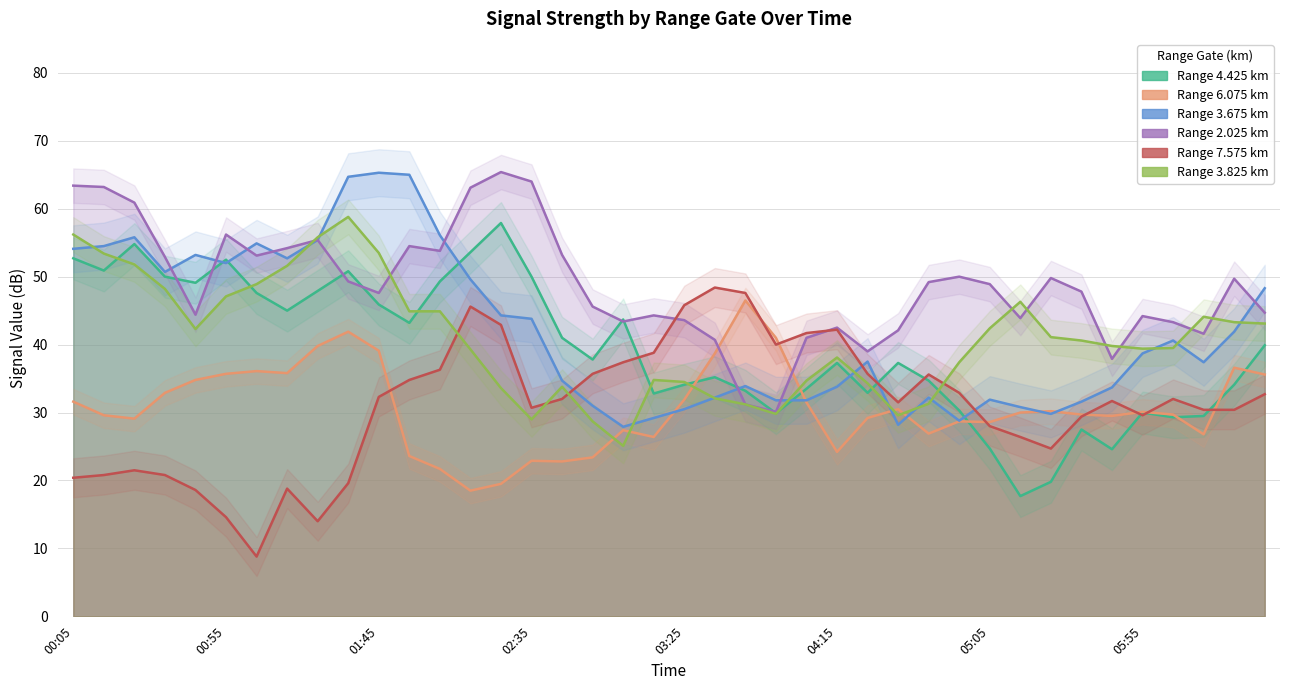

What is the label of the 1st point from the left?

00:05